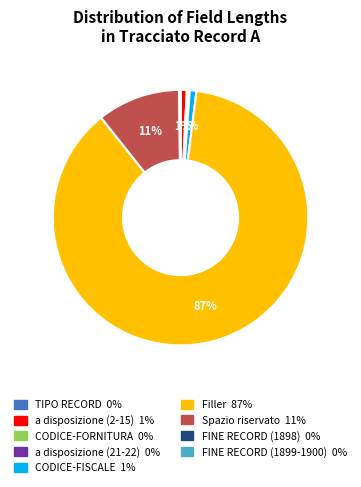

The CODICE-FISCALE slice represents 1% of the pie. True or false?

True